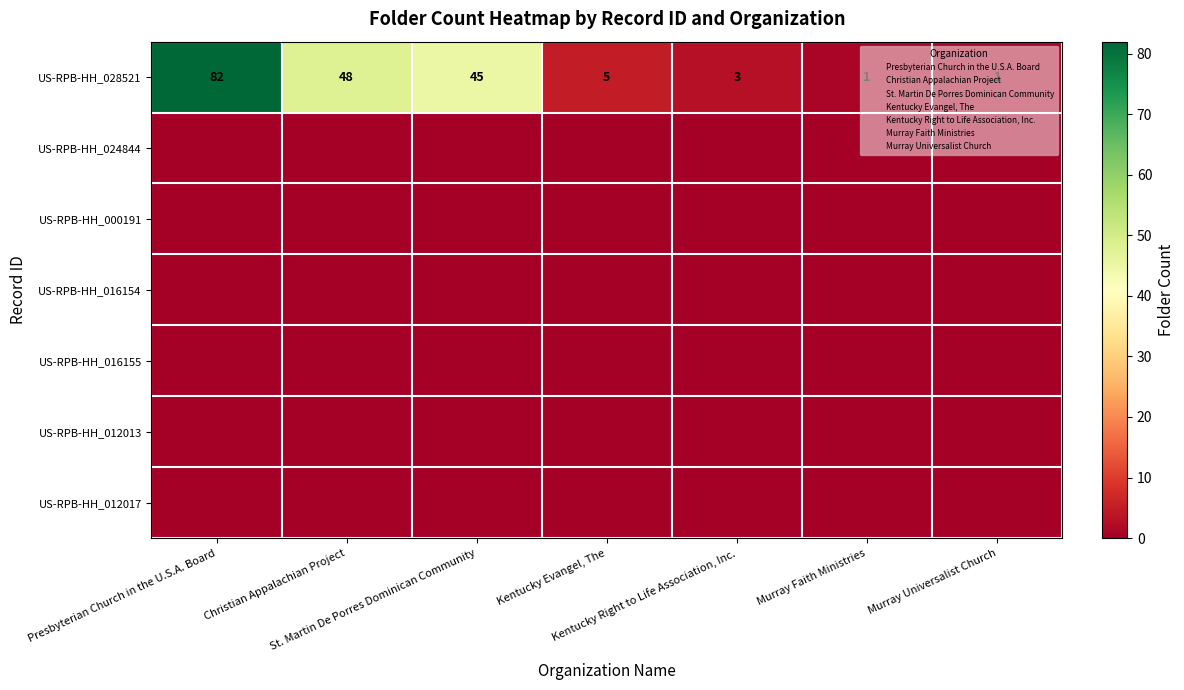

What is the total value across all series at Christian Appalachian Project?

48